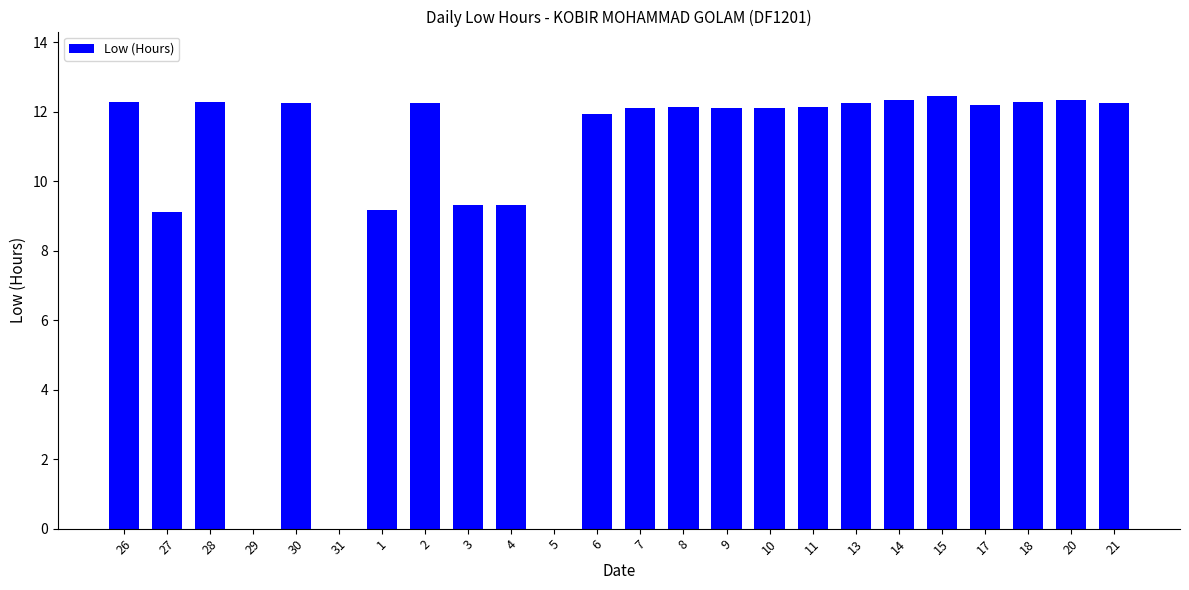

What is the sum of all values?

244.6